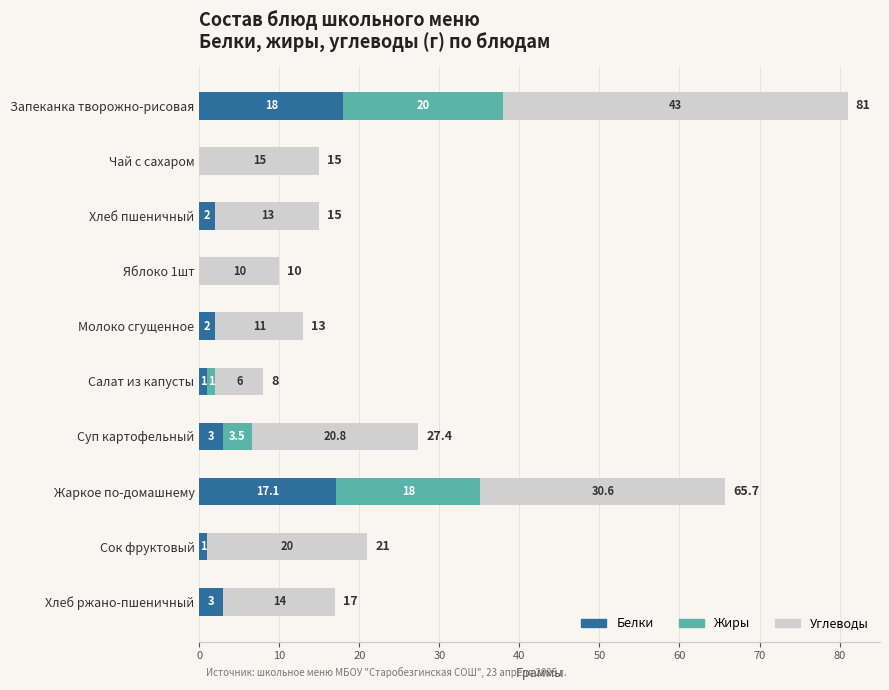

At which label does Белки reach its peak?

Запеканка творожно-рисовая